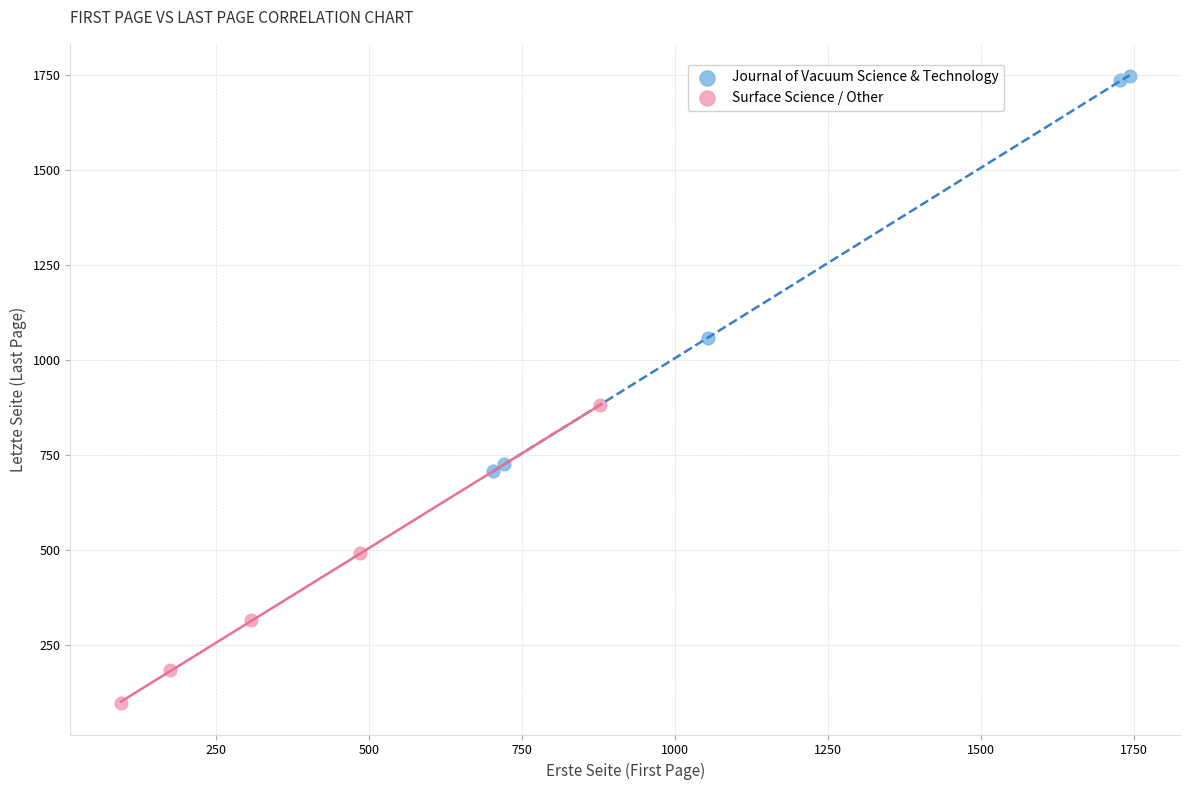

Which series has the widest spread of Y values?

Journal of Vacuum Science & Technology